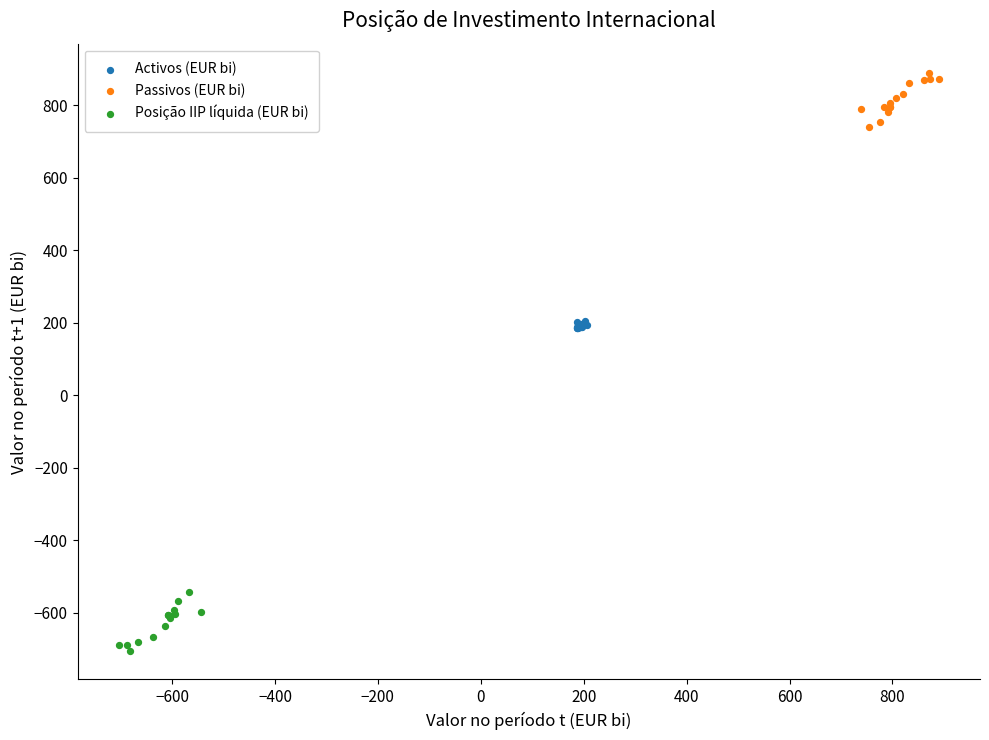

Which series reaches the maximum Y coordinate?

Passivos (EUR bi)